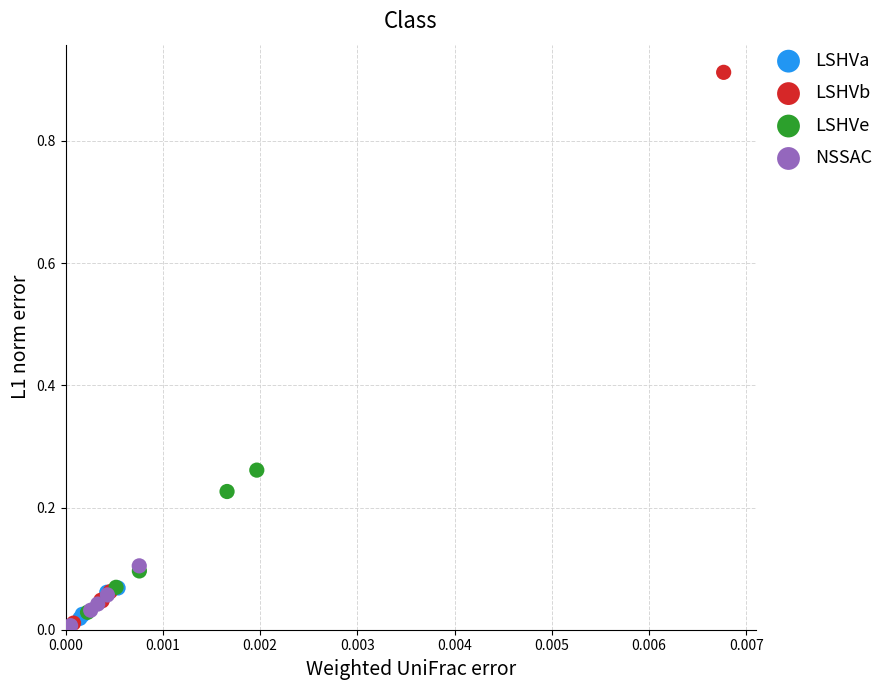

Which series has the widest spread of Y values?

LSHVb